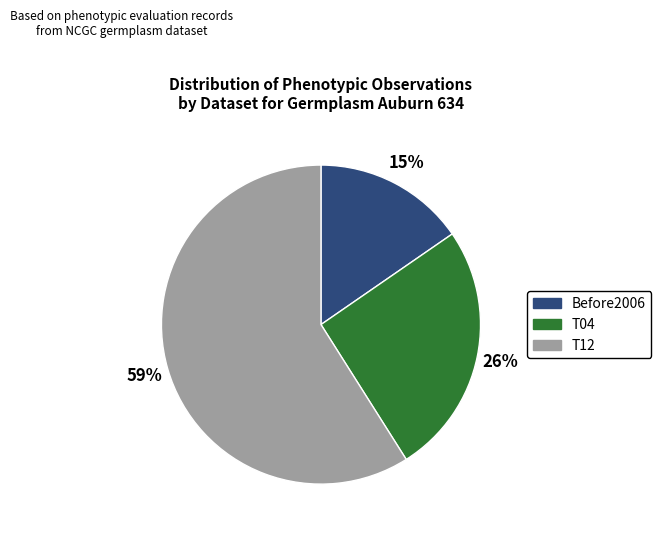

Is there any slice that represents more than half of the pie?

Yes